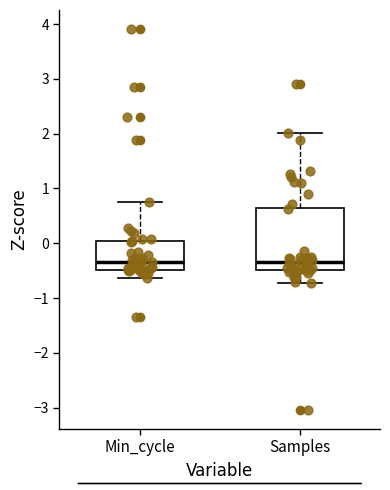

Reading left to right, transcribe this box plot: for each box, give where its median line is, the range the box spans, and where its two whiskers end, as read against the y-axis. The values are not printed on the chart, so give them approximately, as read against the axis.

Min_cycle: median -0.3, box -0.5 to 0.0, whiskers -0.6 to 0.8
Samples: median -0.3, box -0.5 to 0.6, whiskers -0.7 to 2.0